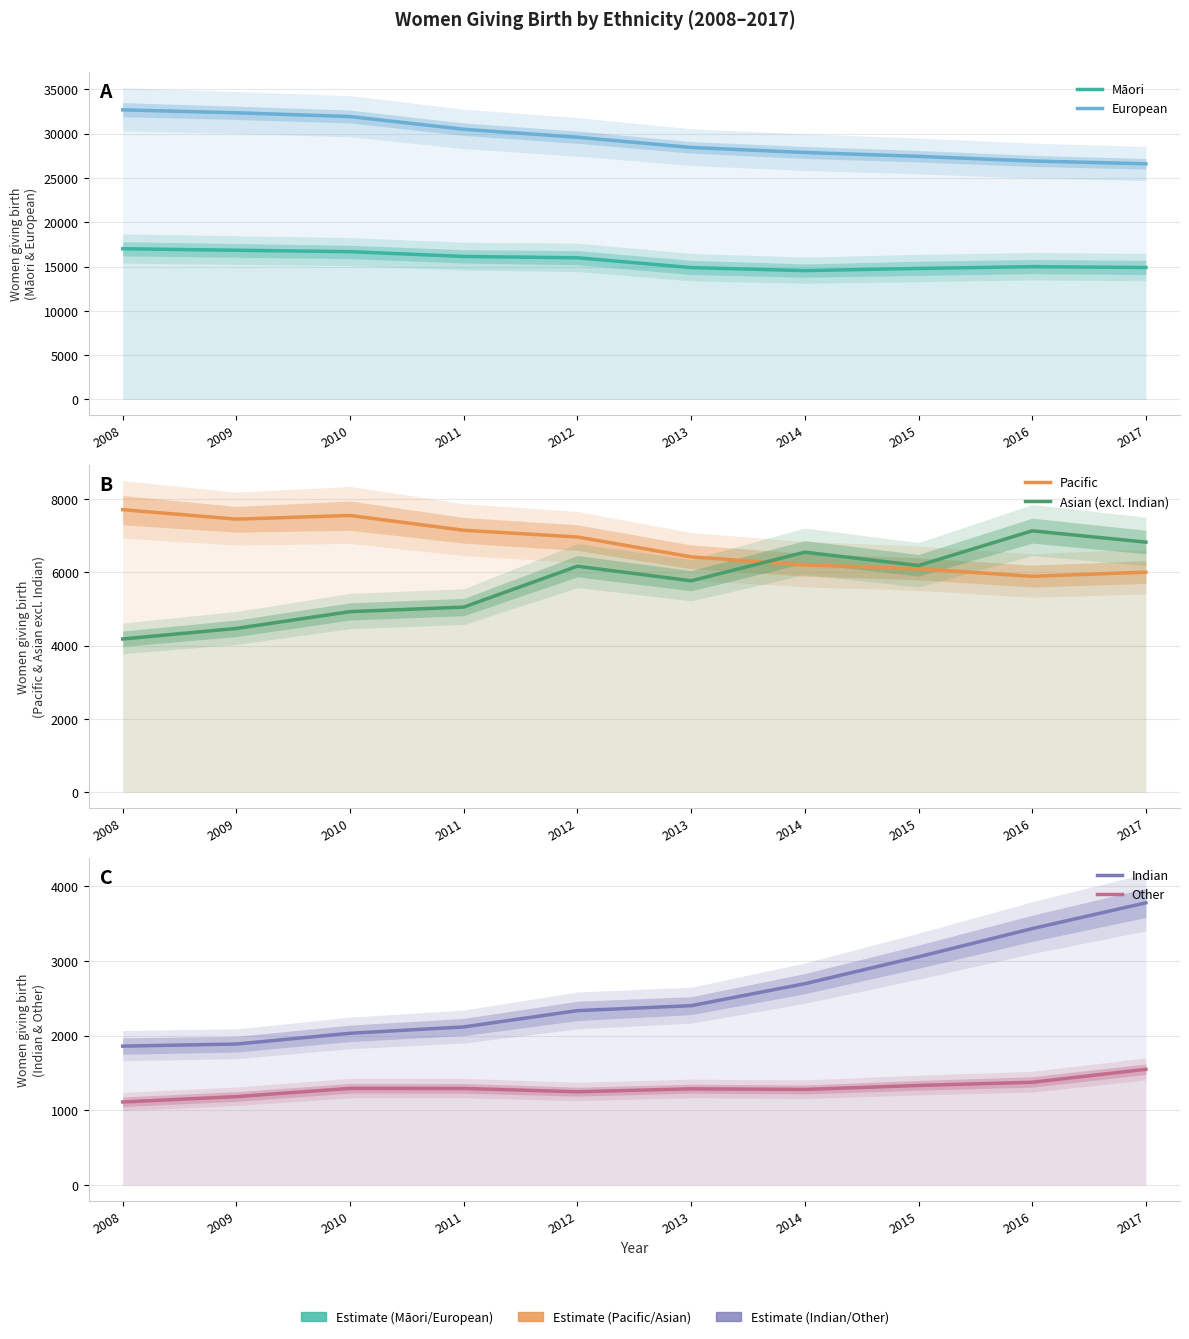

What is the sum of the Other values at 2014 and 2011?

2573